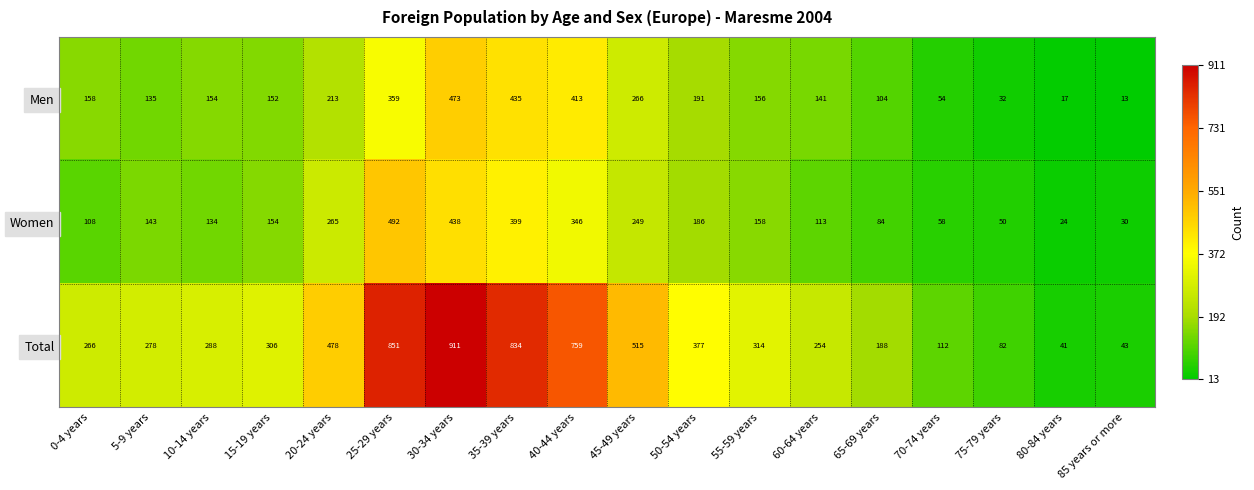

What is the sum of all Women values?

3431